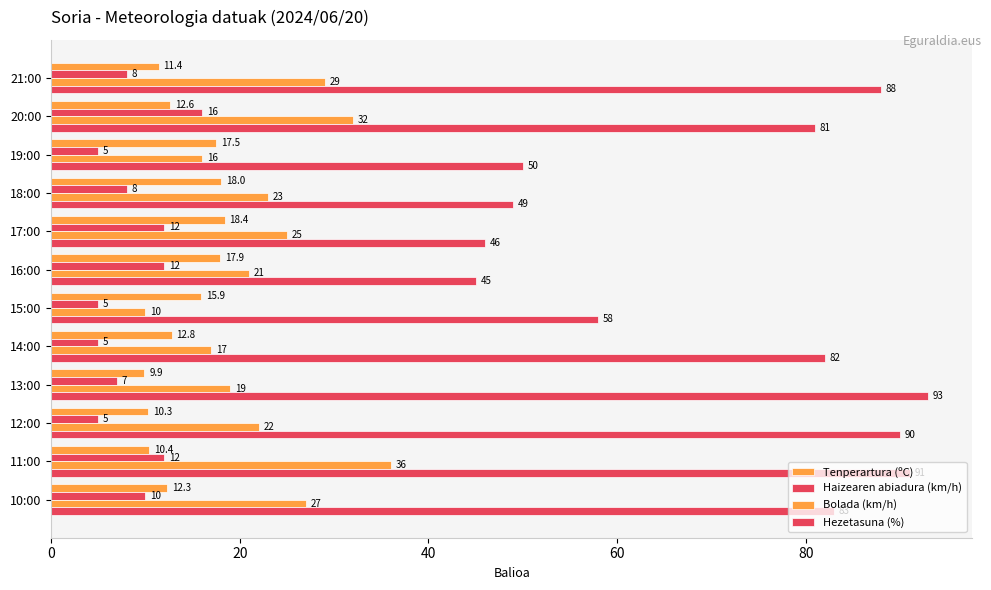

Reading left to right, transcribe all the data shown in this chart.

Tenperartura (ºC): 11.4	12.6	17.5	18.0	18.4	17.9	15.9	12.8	9.9	10.3	10.4	12.3
Haizearen abiadura (km/h): 8.0	16.0	5.0	8.0	12.0	12.0	5.0	5.0	7.0	5.0	12.0	10.0
Bolada (km/h): 29.0	32.0	16.0	23.0	25.0	21.0	10.0	17.0	19.0	22.0	36.0	27.0
Hezetasuna (%): 88.0	81.0	50.0	49.0	46.0	45.0	58.0	82.0	93.0	90.0	91.0	83.0